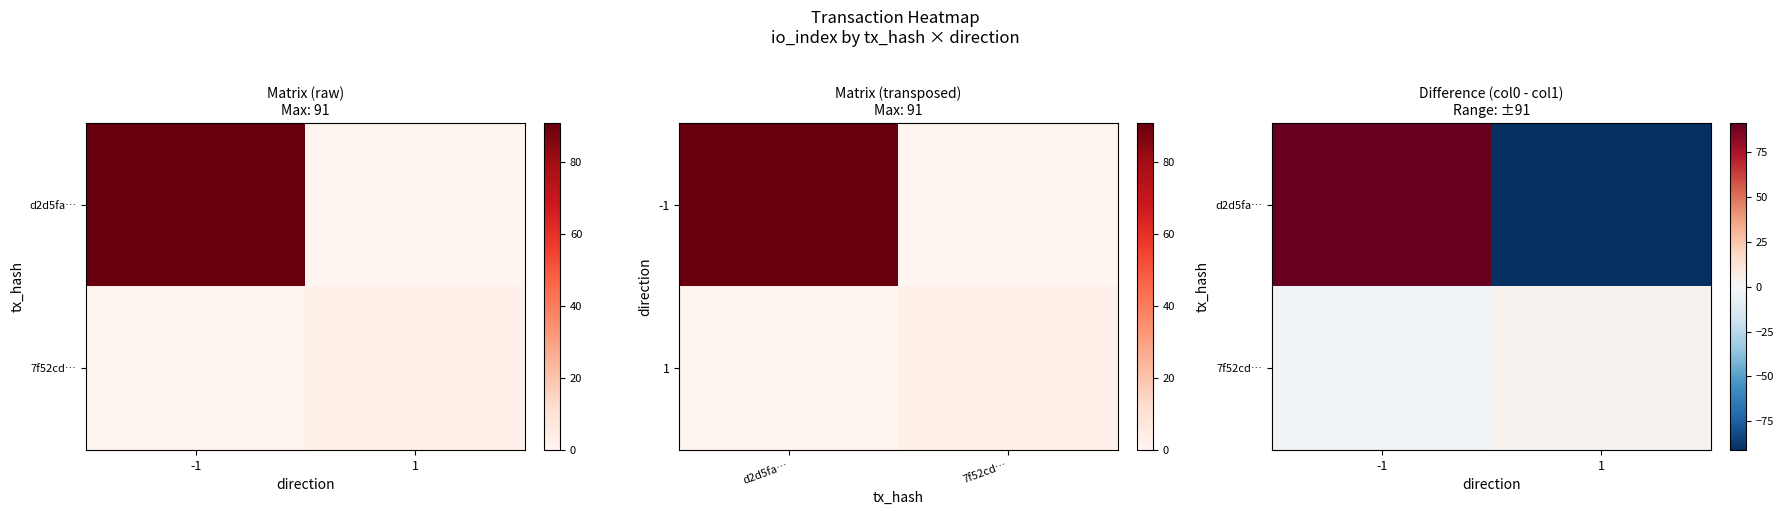

What is the minimum value shown in the chart?

-91